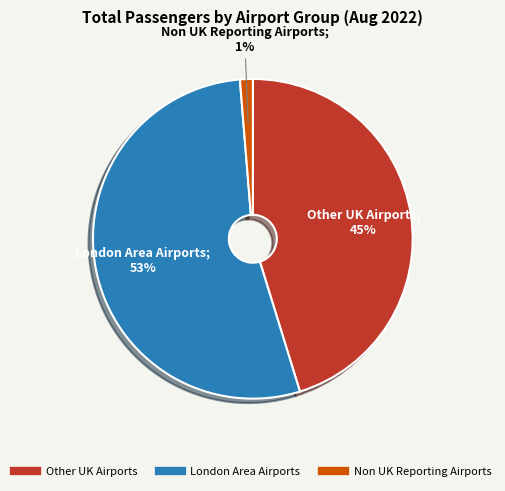

How many slices are in this pie chart?

3